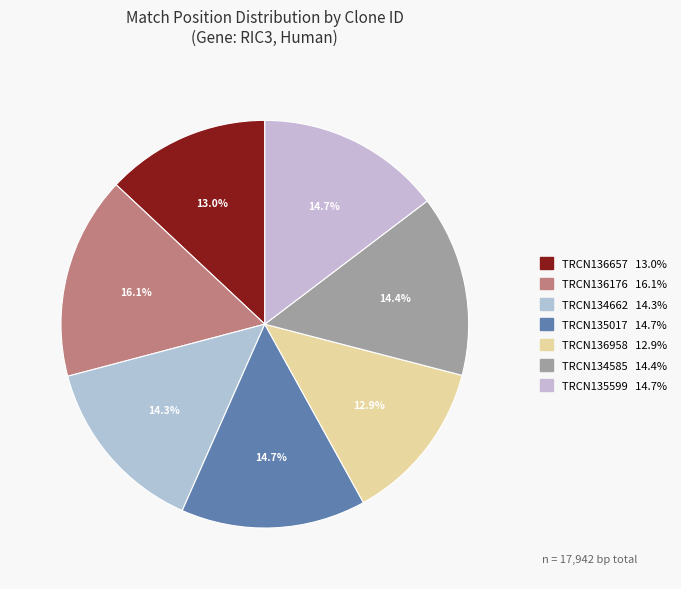

Rank the categories by value from lowest to highest.

TRCN0000136958, TRCN0000136657, TRCN0000134662, TRCN0000134585, TRCN0000135599, TRCN0000135017, TRCN0000136176